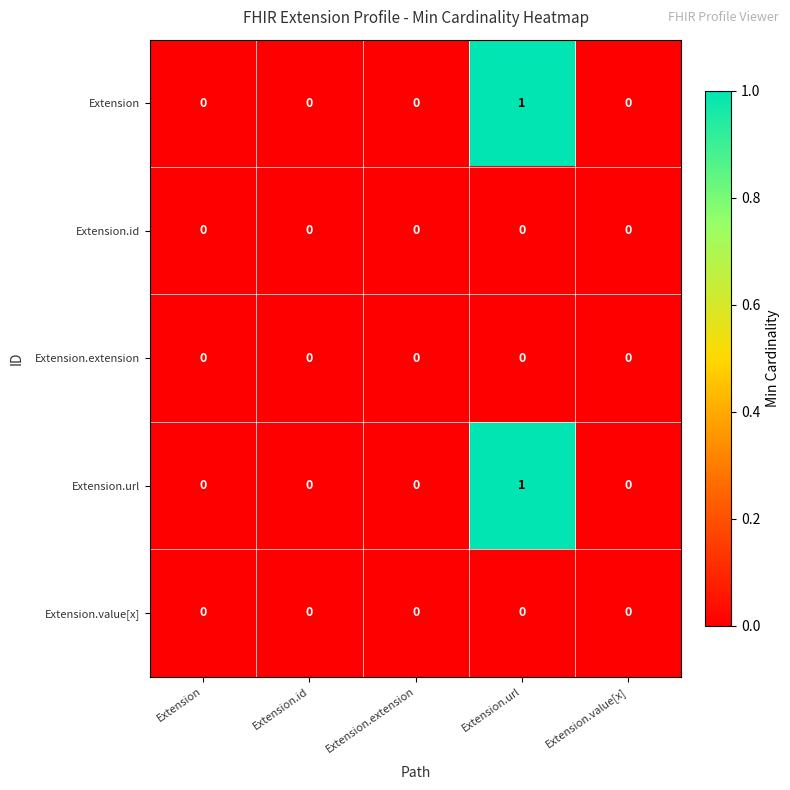

The value of Extension.value[x] at Extension is 0. True or false?

True